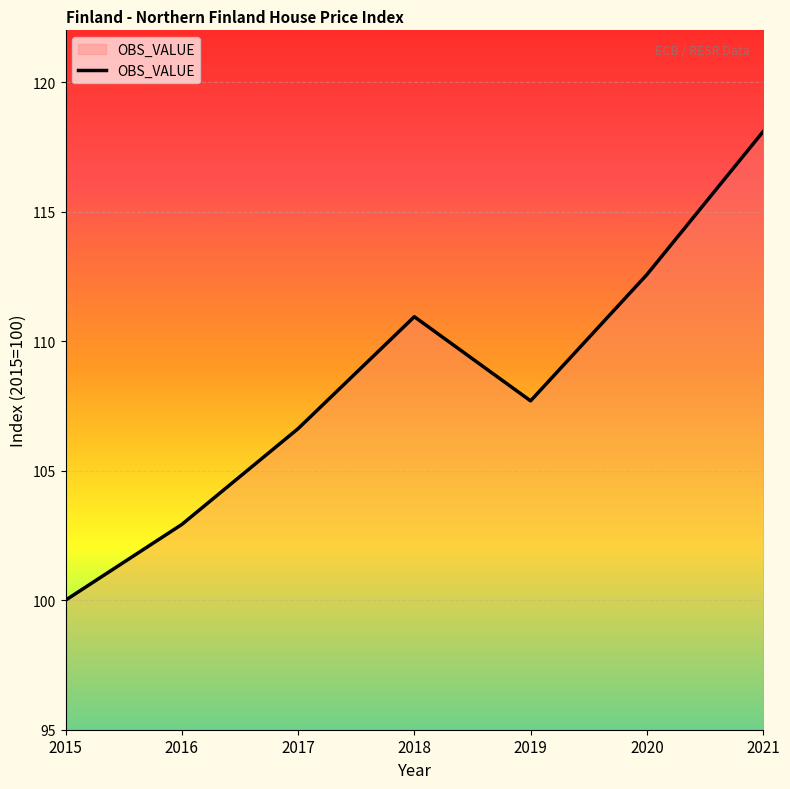

How many lines are shown in the chart?

1